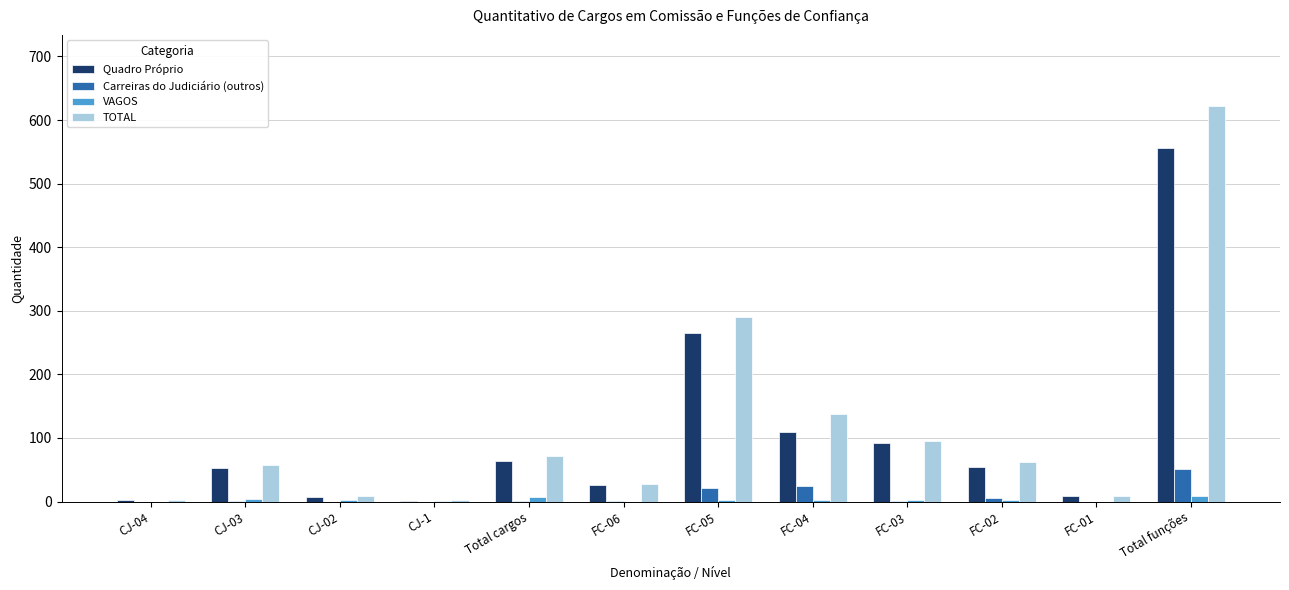

Which category has the highest value across all series?

Total funções